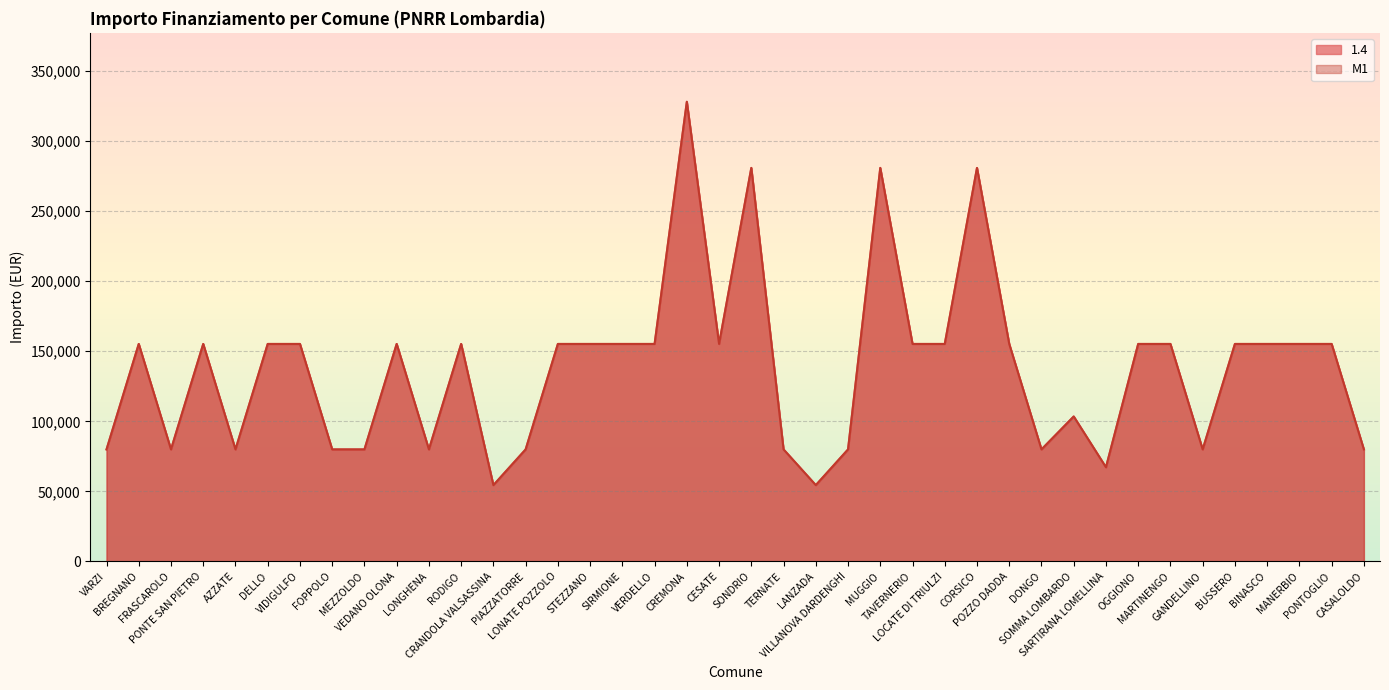

What is the highest value of the 1.4 series?

328160